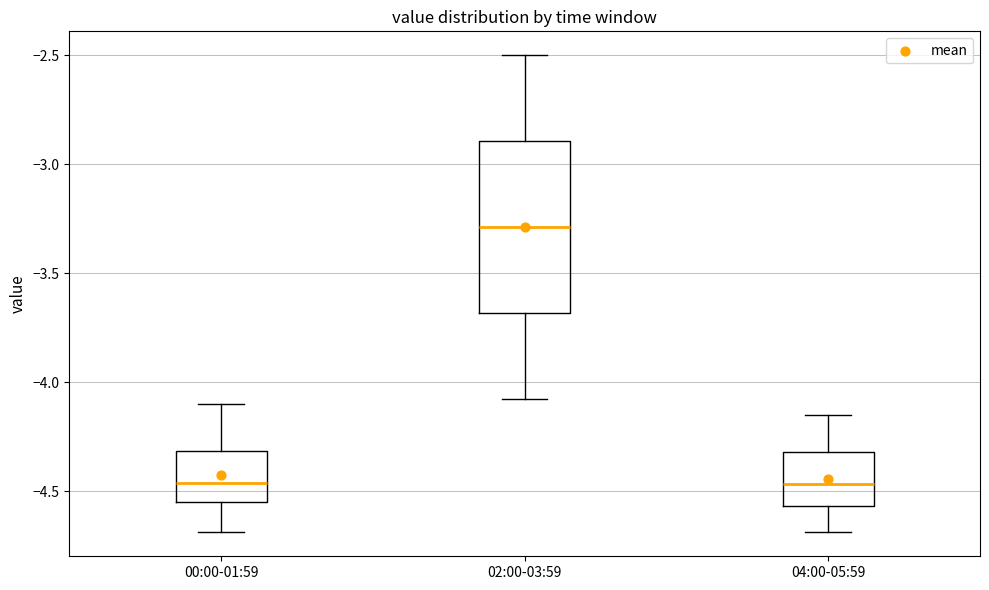

Comparing the boxes themselves (not the whiskers), which one is the tallest?

02:00-03:59